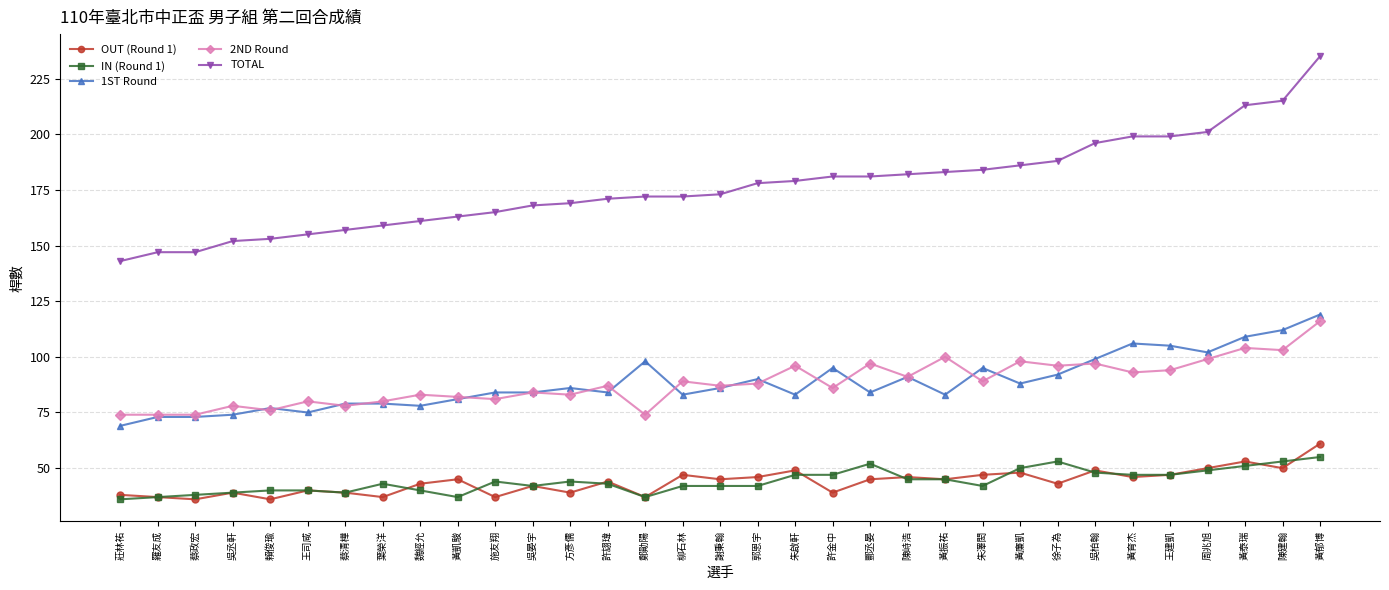

What is the average value of the OUT (Round 1) series?

44